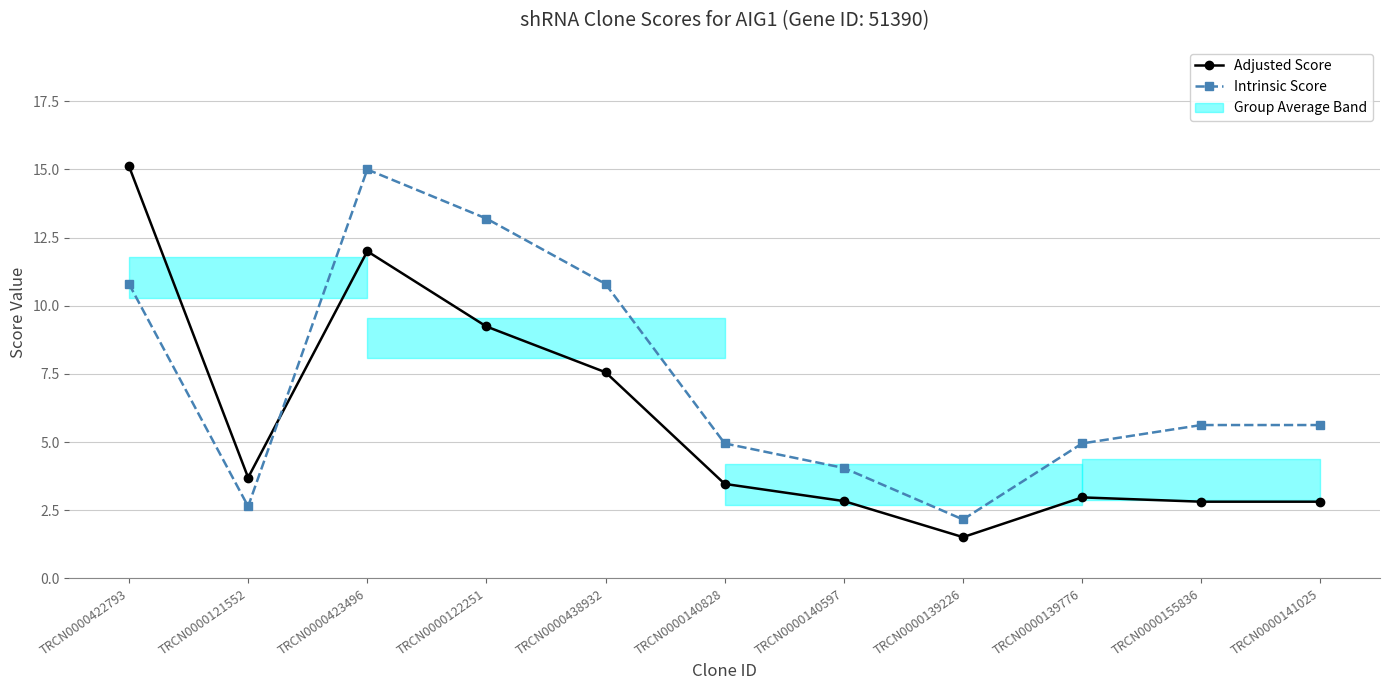

True or false: Adjusted Score has more than 1 points higher than both neighbors.

True